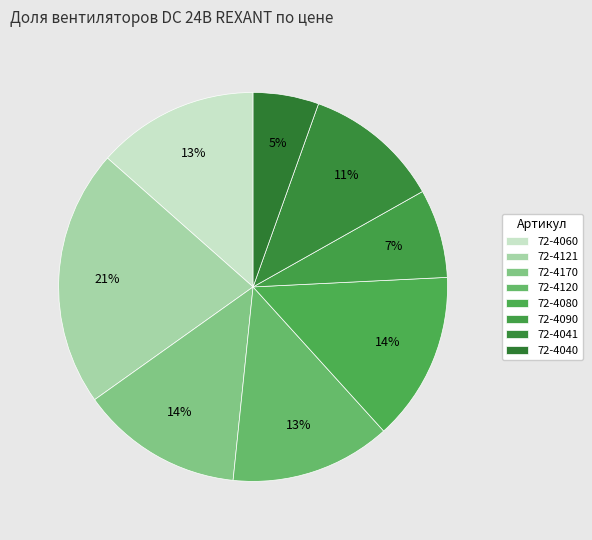

The 72-4121 slice represents 13% of the pie. True or false?

False